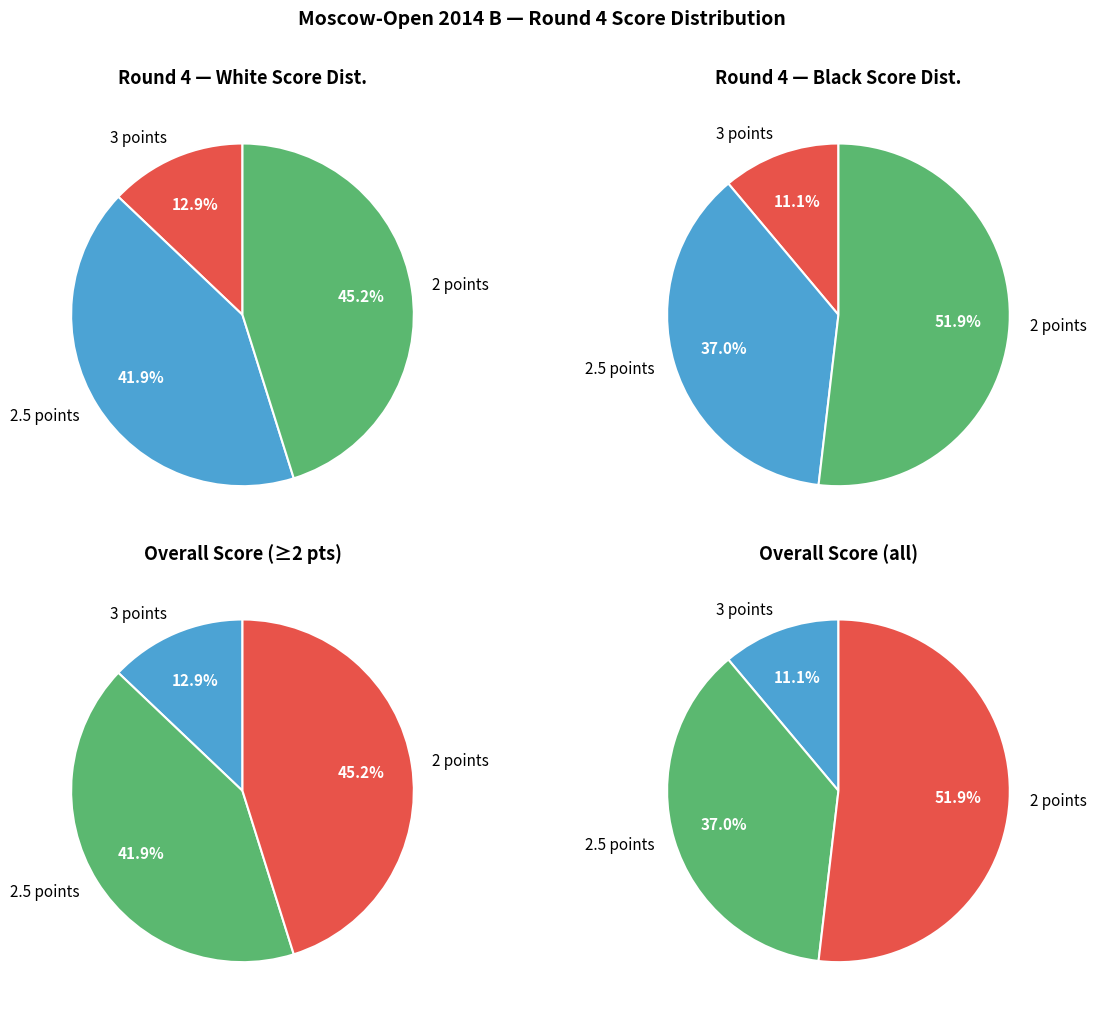

Does any single category account for the majority?

No